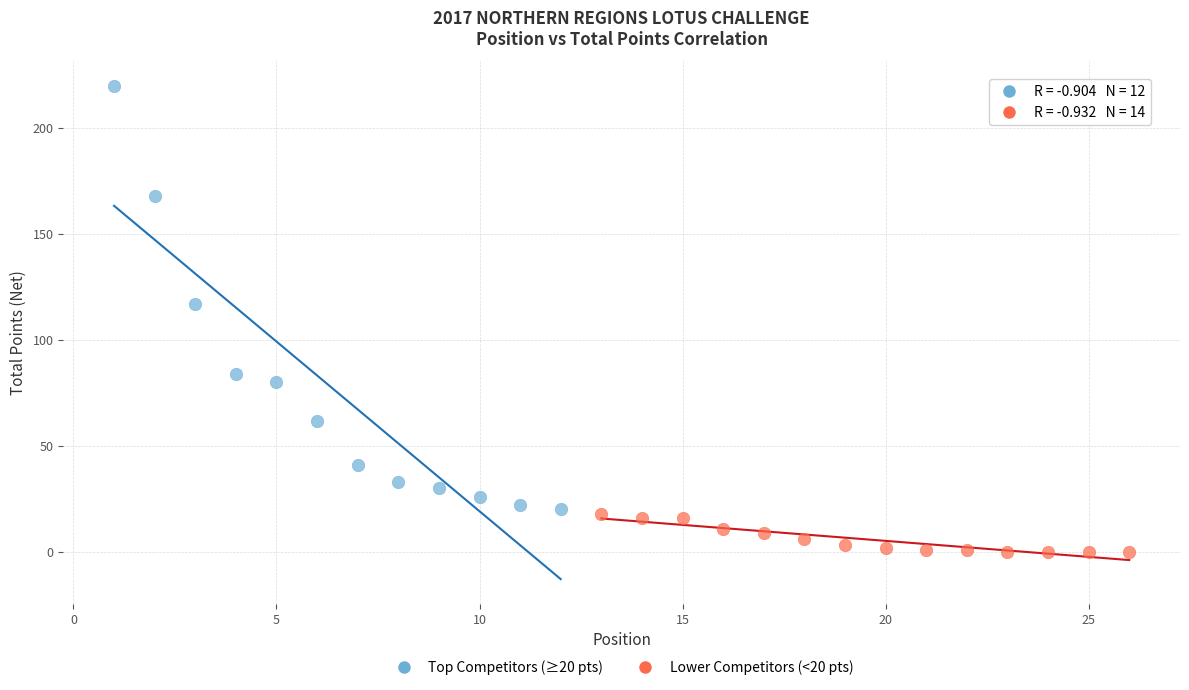

Which series reaches the minimum Y coordinate?

Lower Competitors (<20 pts)